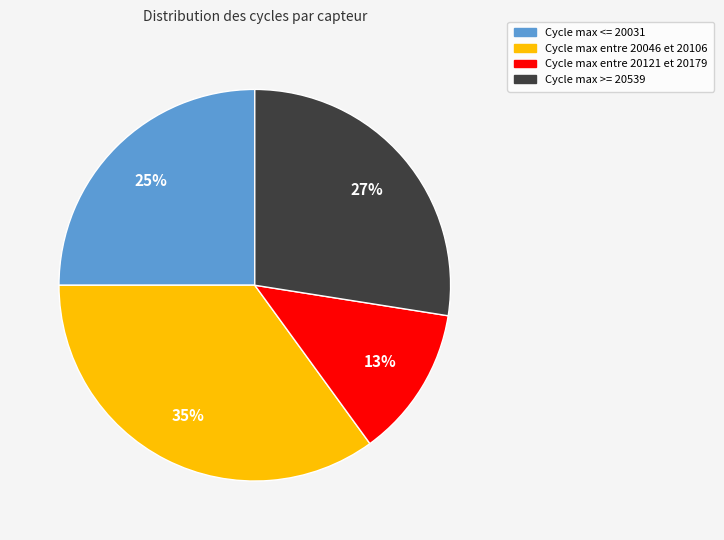

Does any single category account for the majority?

No